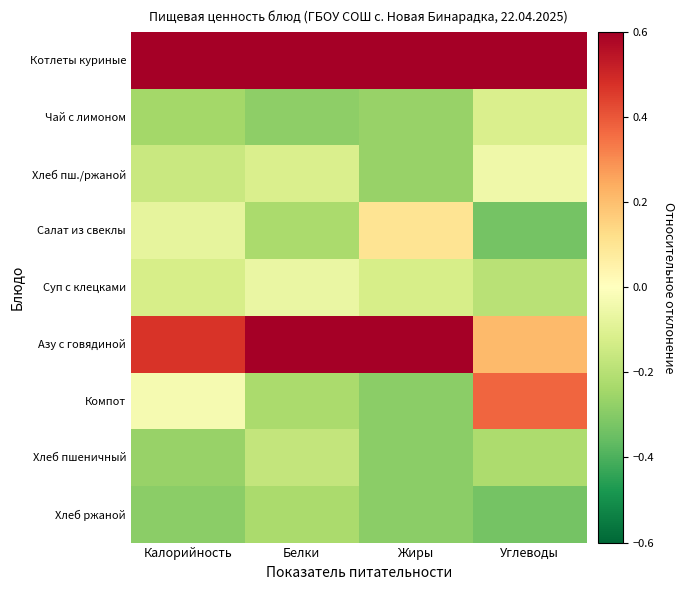

At Калорийность, list the series in order from largest to smallest.

Котлеты куриные, Азу с говядиной, Компот, Салат из свеклы, Суп с клецками, Хлеб пш./ржаной, Чай с лимоном, Хлеб пшеничный, Хлеб ржаной